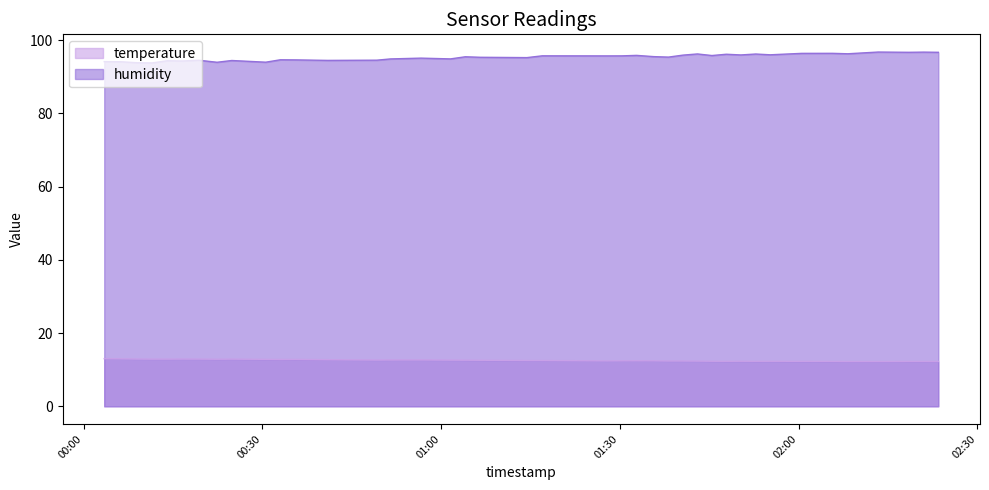

Which series has the largest total across all categories?

humidity